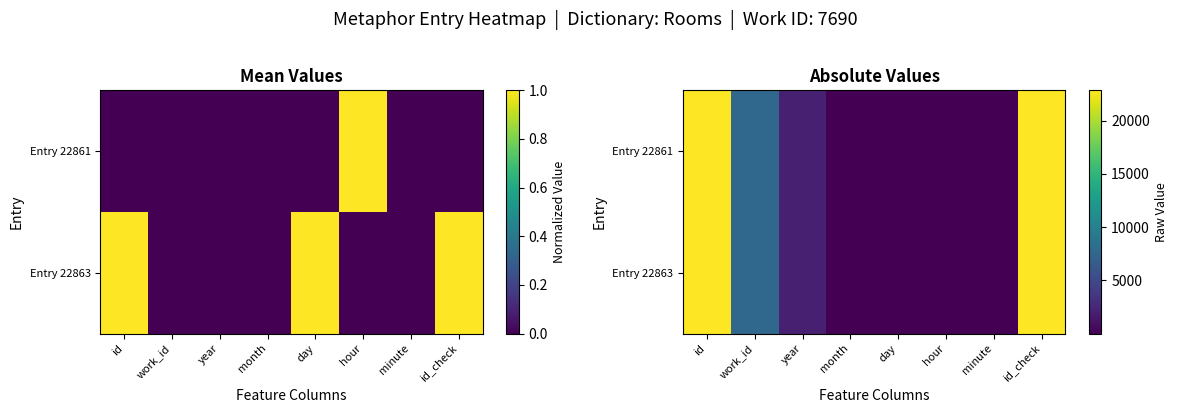

What is the difference between the maximum and second lowest values in the Entry 22863 series?

22849